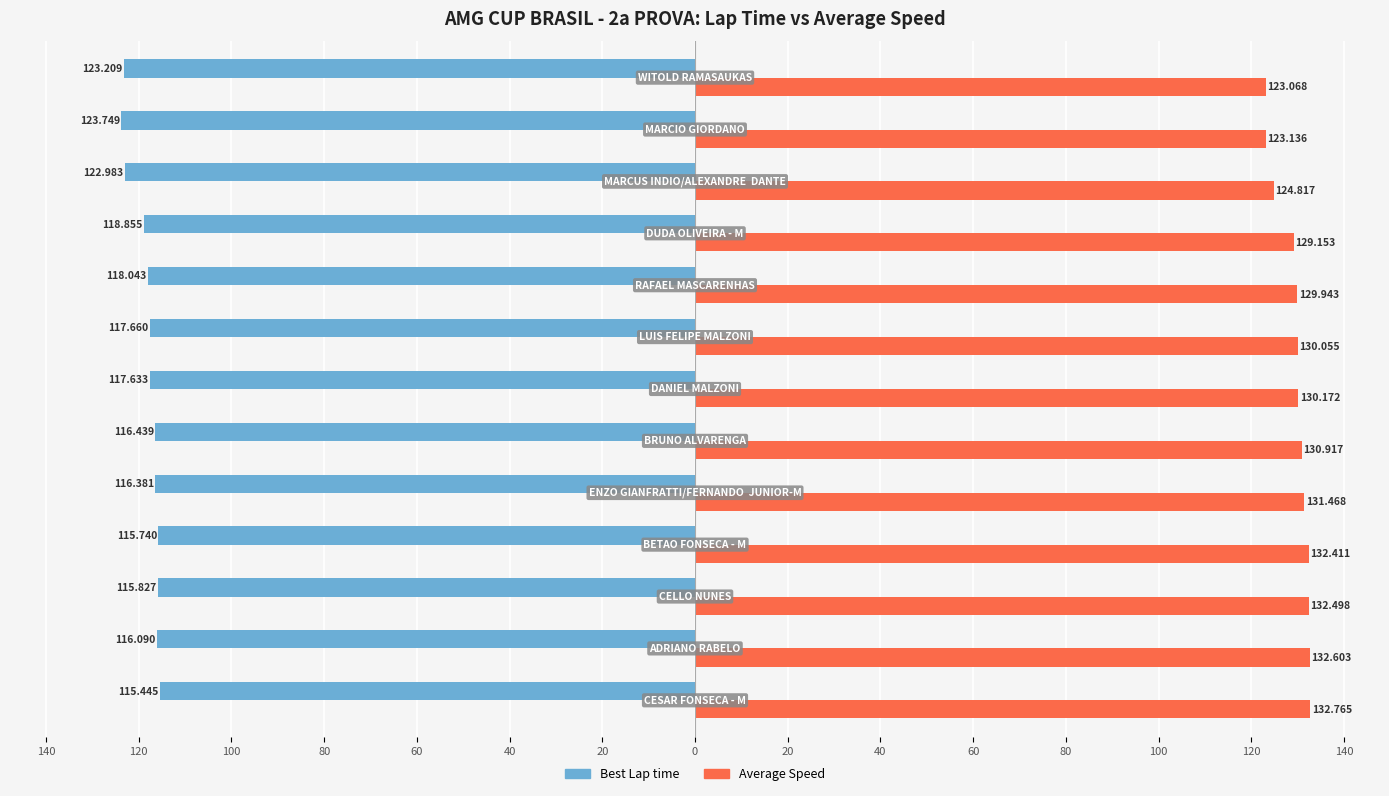

Reading right to left, transcribe all the data shown in this chart.

Best Lap time: -123.2	-123.7	-123.0	-118.9	-118.0	-117.7	-117.6	-116.4	-116.4	-115.7	-115.8	-116.1	-115.4
Average Speed: 123.1	123.1	124.8	129.2	129.9	130.1	130.2	130.9	131.5	132.4	132.5	132.6	132.8